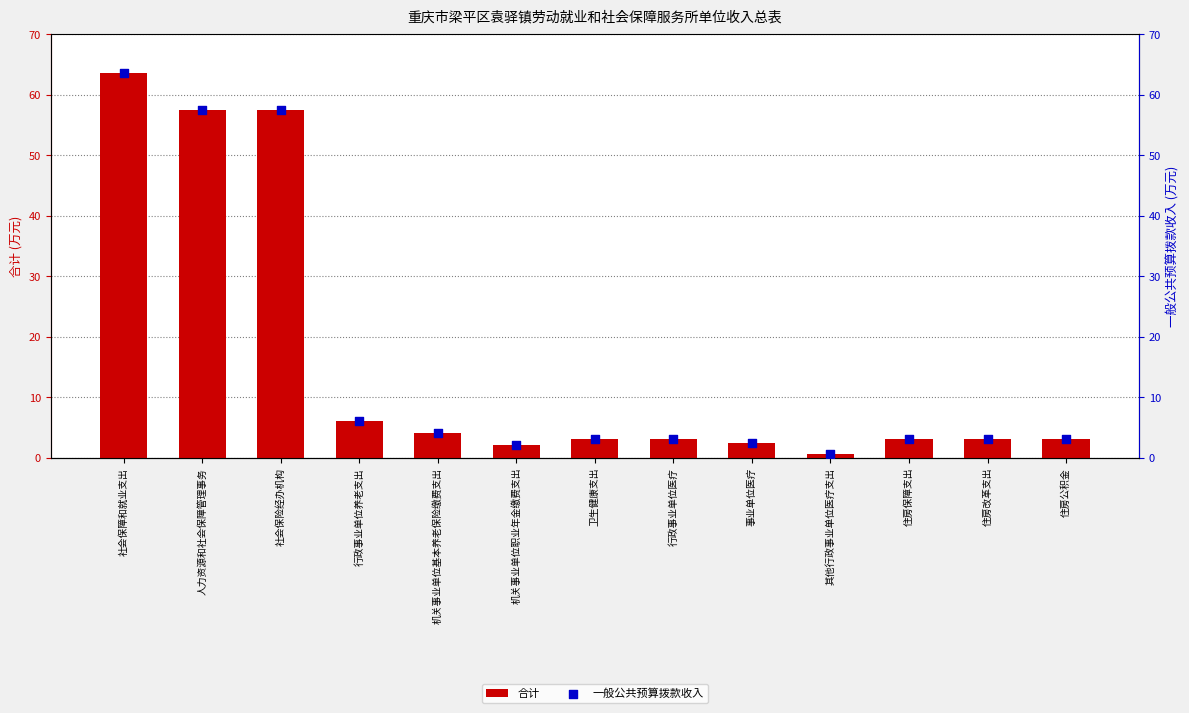

Is the value of 一般公共预算拨款收入 at 住房公积金 greater than the value of 合计 at 住房改革支出?

No